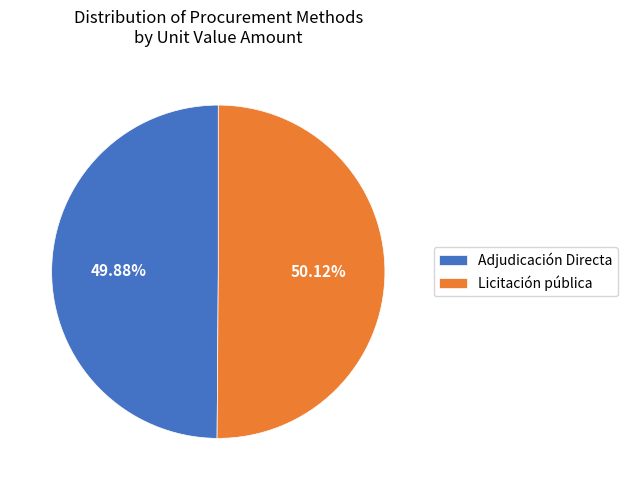

Is there any slice that represents more than half of the pie?

Yes